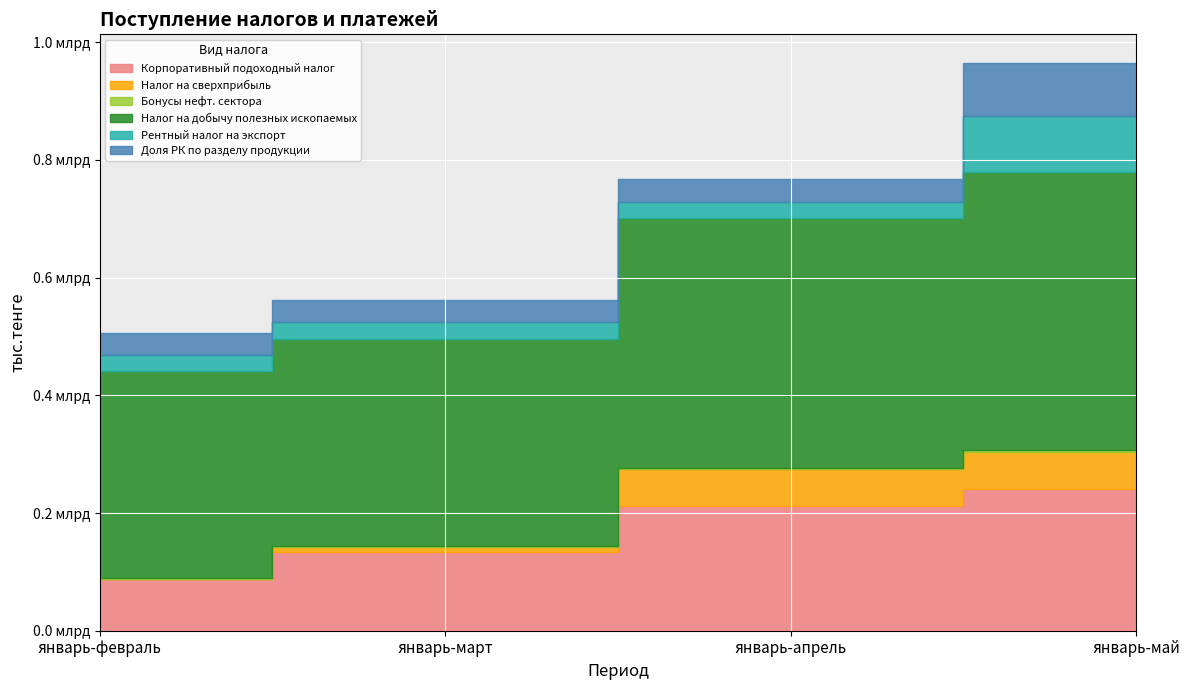

What is the difference between the maximum and minimum values in the Налог на сверхприбыль series?

61300493